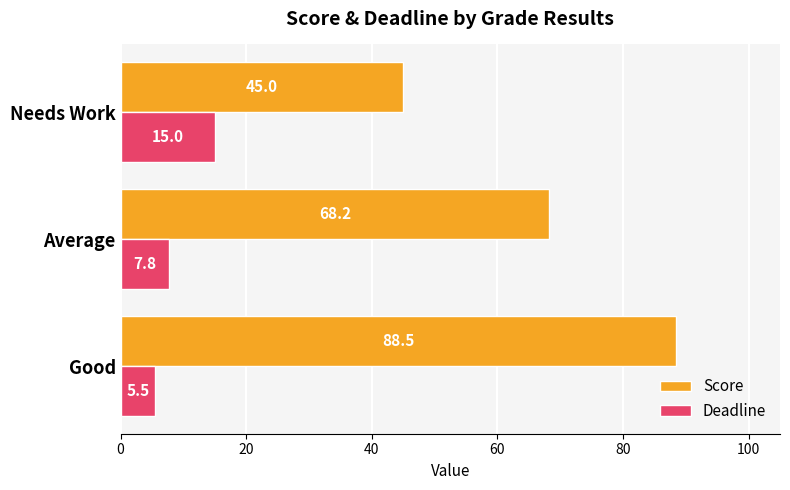

Rank the categories by Deadline value from highest to lowest.

Needs Work, Average, Good